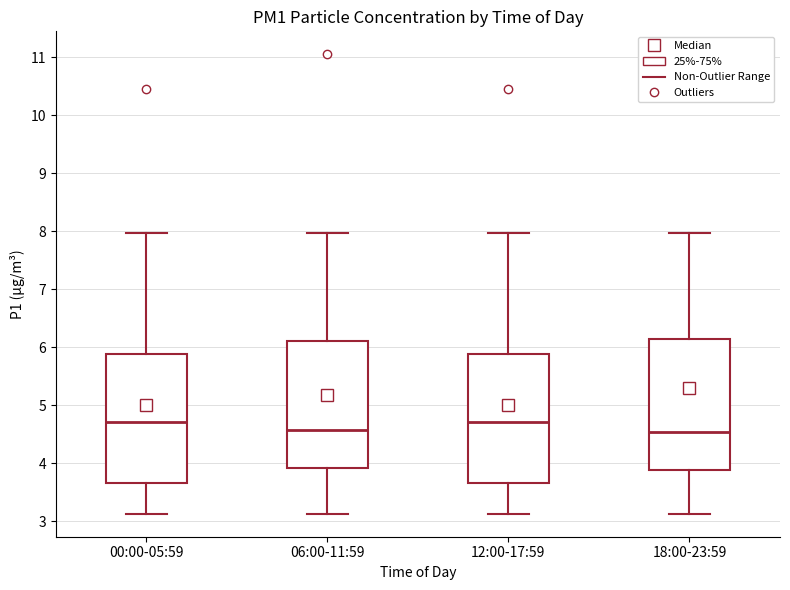

Reading left to right, transcribe this box plot: for each box, give where its median line is, the range the box spans, and where its two whiskers end, as read against the y-axis. The values are not printed on the chart, so give them approximately, as read against the axis.

00:00-05:59: median 4.7, box 3.7 to 5.9, whiskers 3.1 to 8.0
06:00-11:59: median 4.6, box 3.9 to 6.1, whiskers 3.1 to 8.0
12:00-17:59: median 4.7, box 3.7 to 5.9, whiskers 3.1 to 8.0
18:00-23:59: median 4.5, box 3.9 to 6.1, whiskers 3.1 to 8.0